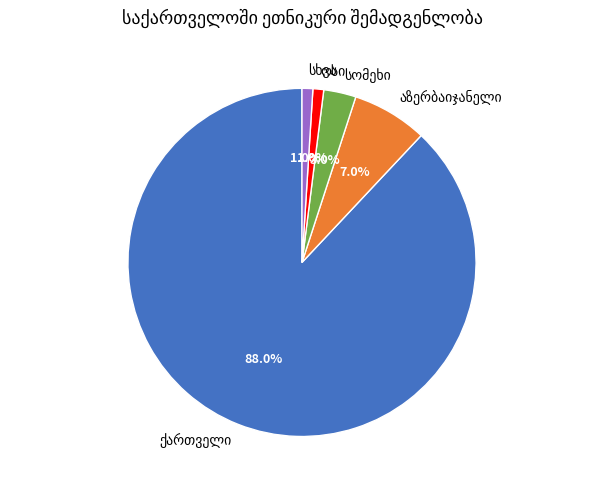

Is there any slice that represents more than half of the pie?

Yes